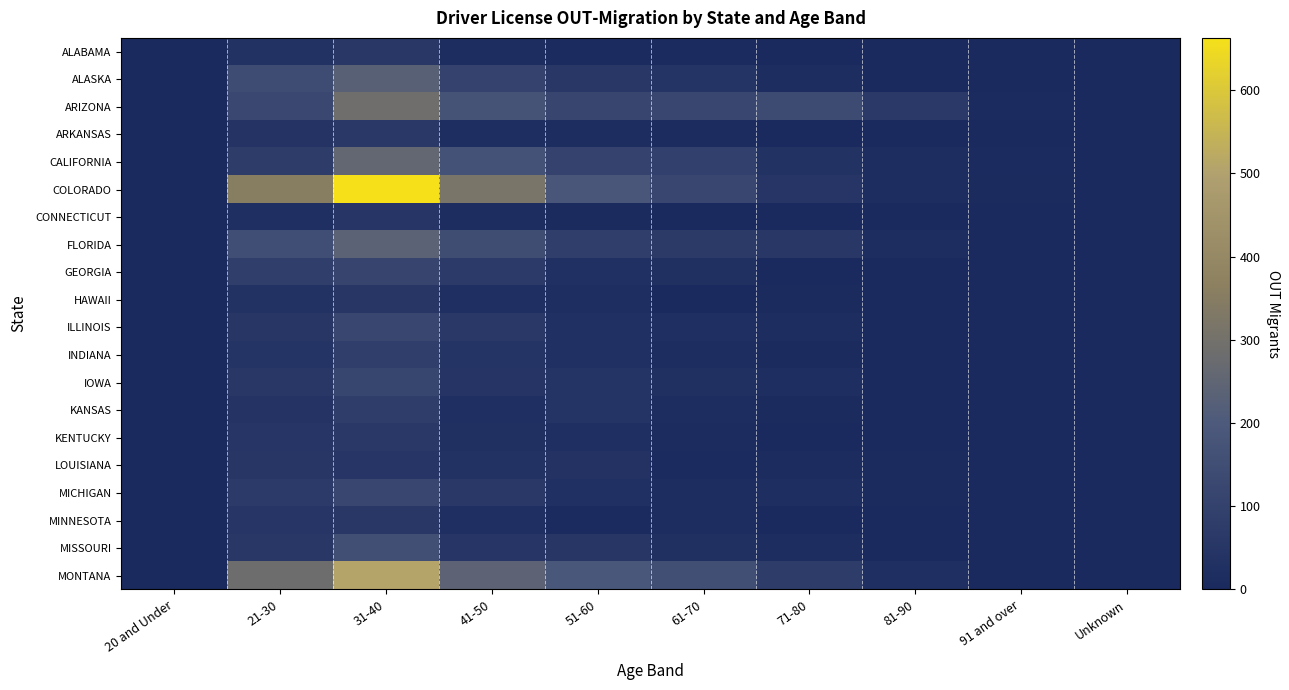

How many series are shown in this chart?

20